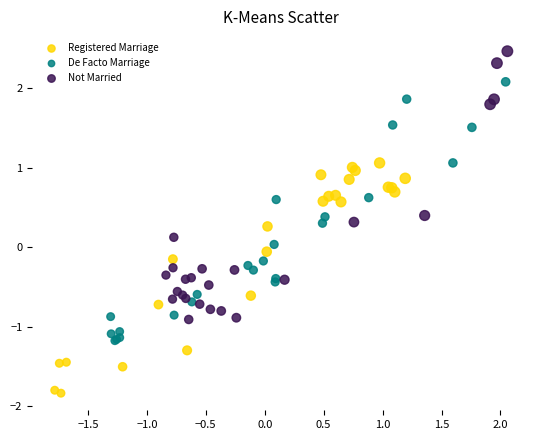

Which series contains the highest Y value?

Not Married